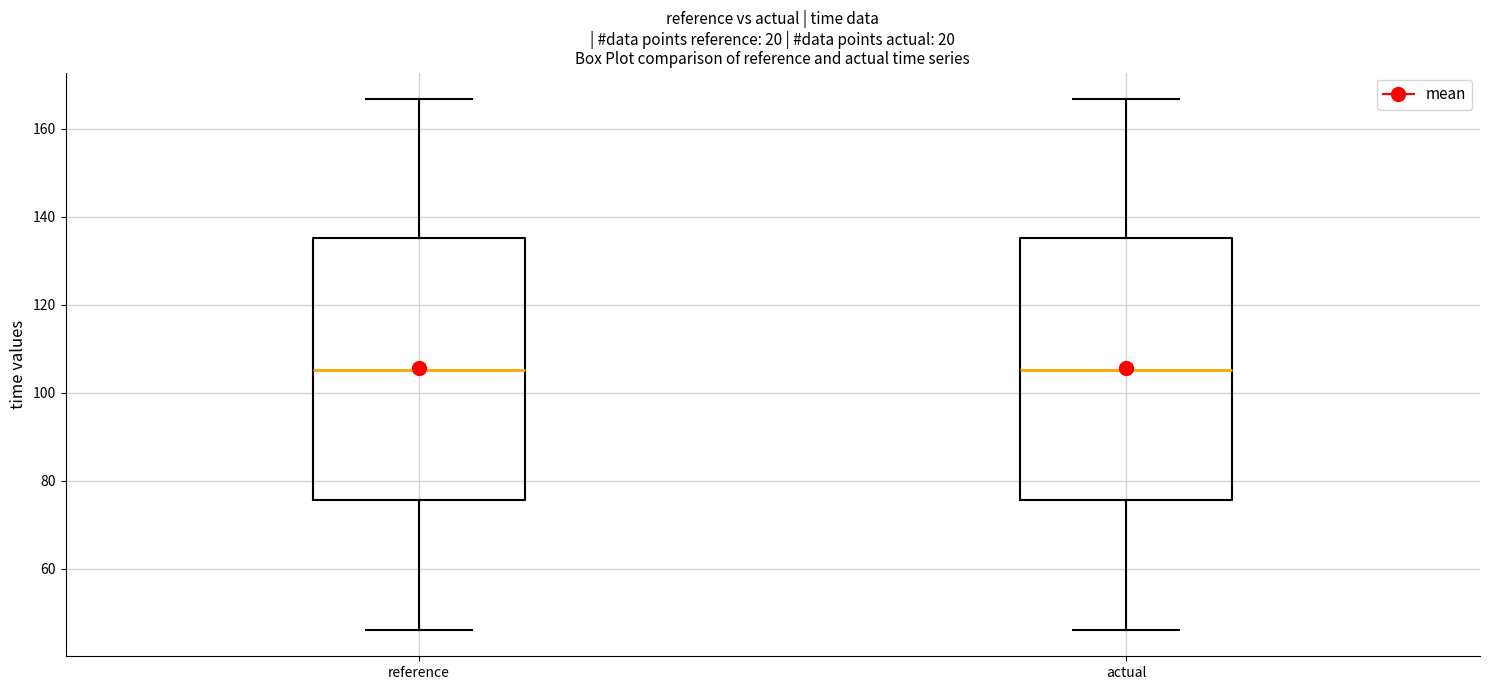

Where does the median line of the box for reference sit on the y-axis? The values are not printed on the chart, so give them approximately, as read against the axis.

106